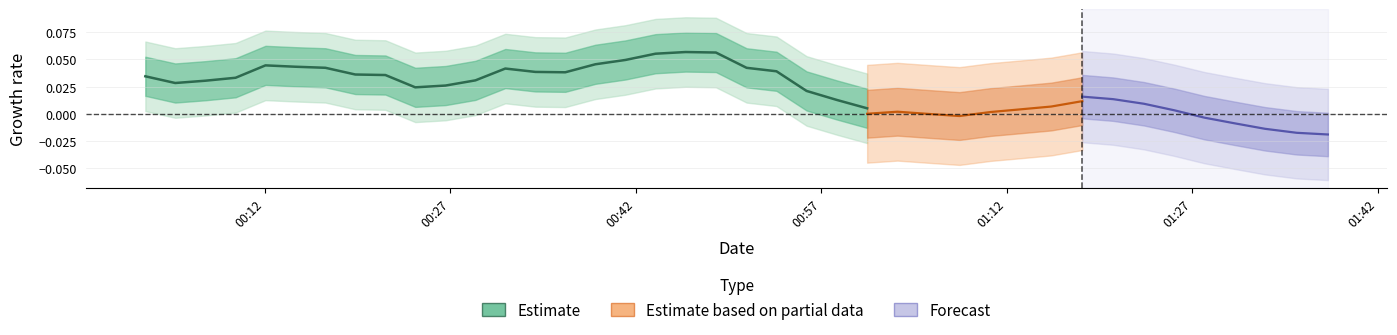

What is the sum of the values at 00:57 and 00:42?

0.1